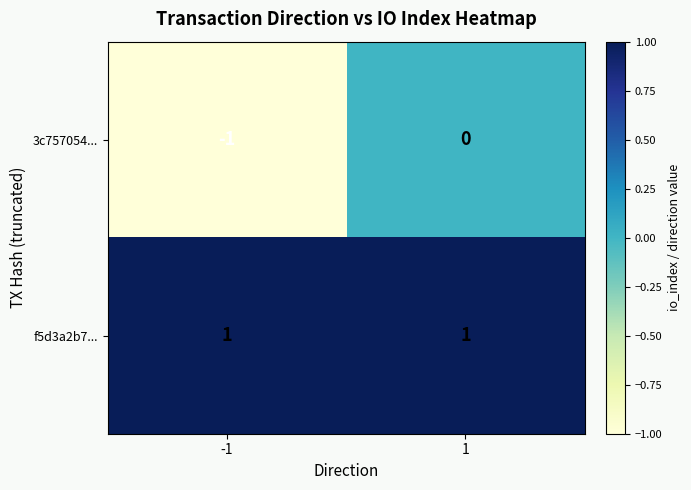

At how many categories does at least one series exceed 0?

2